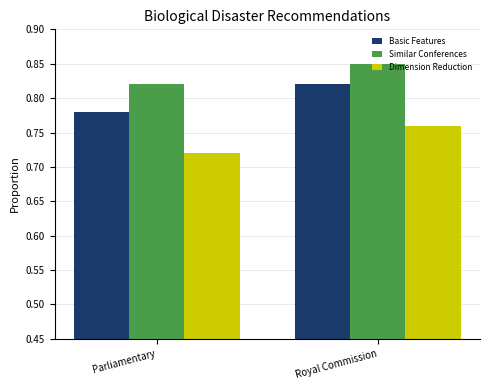

List the series in order of their overall mean, lowest first.

Dimension Reduction, Basic Features, Similar Conferences